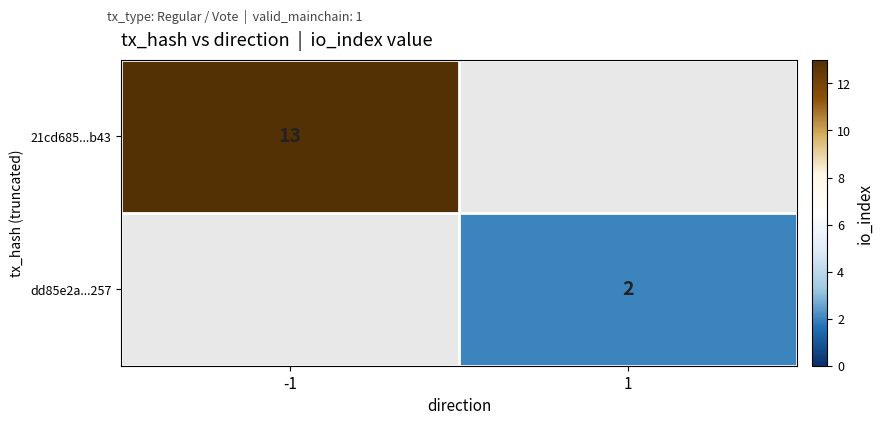

How many categories are shown in the chart?

2